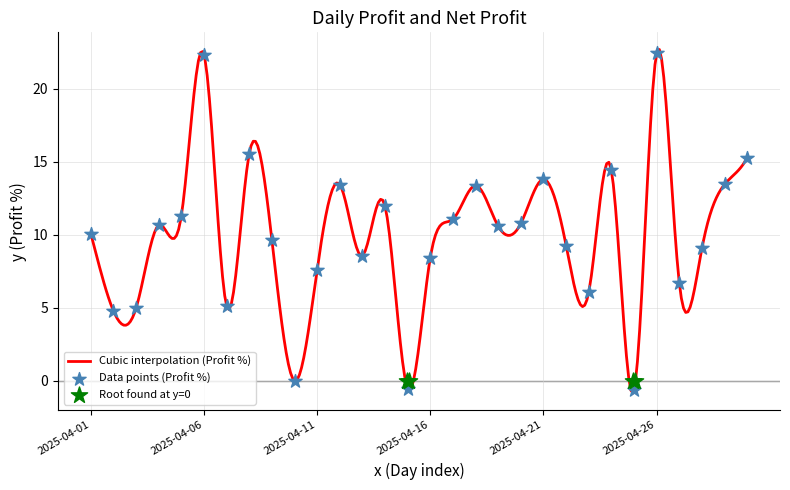

Which has a higher value, 2025-04-08 or 2025-04-09?

2025-04-08